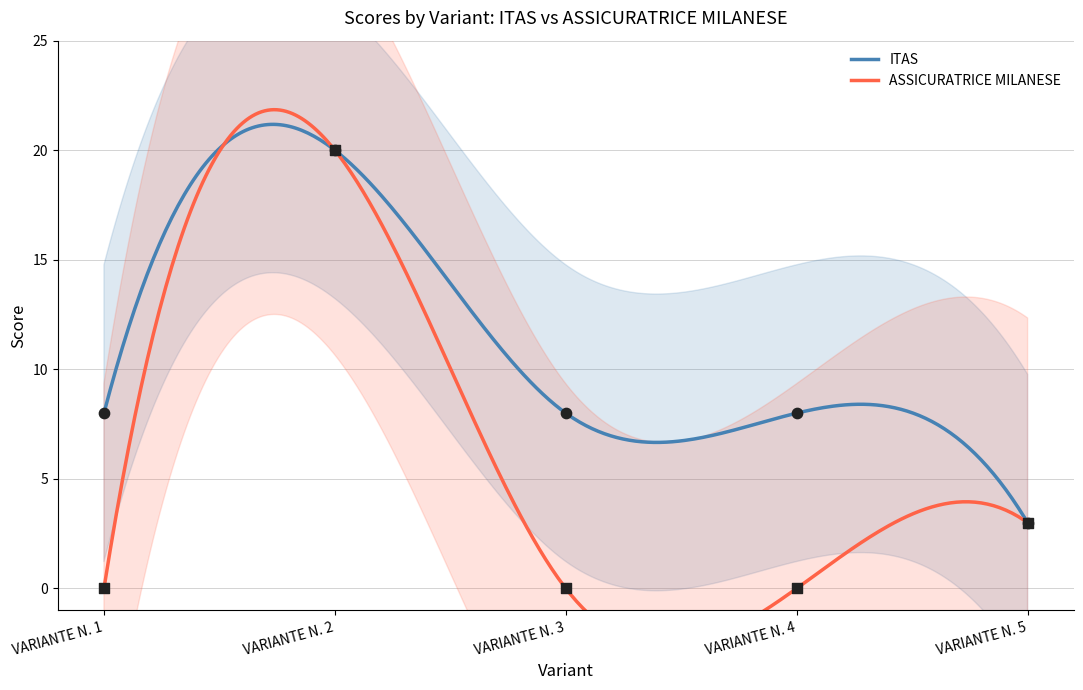

What are all the series names shown in the legend?

ITAS, ASSICURATRICE MILANESE